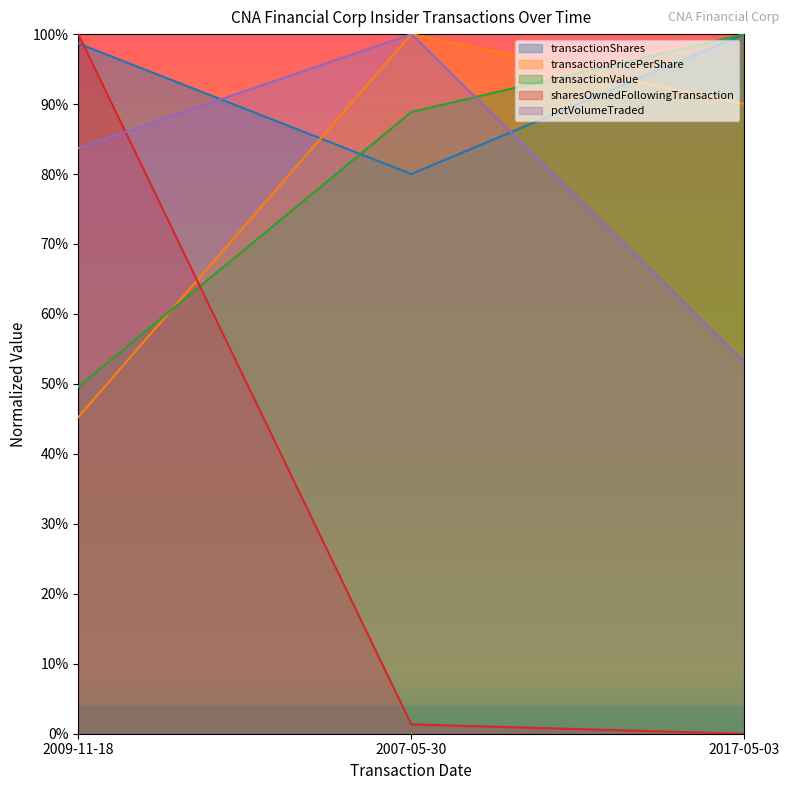

The transactionValue series shows 0.5 at 2009-11-18. True or false?

True